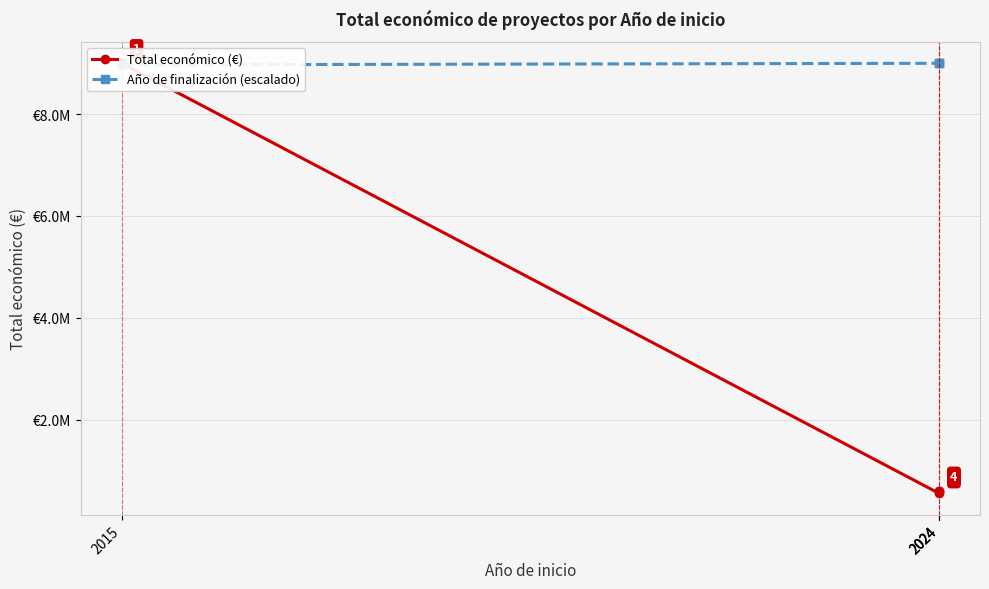

At which category does Total económico (€) reach its first local valley?

2024